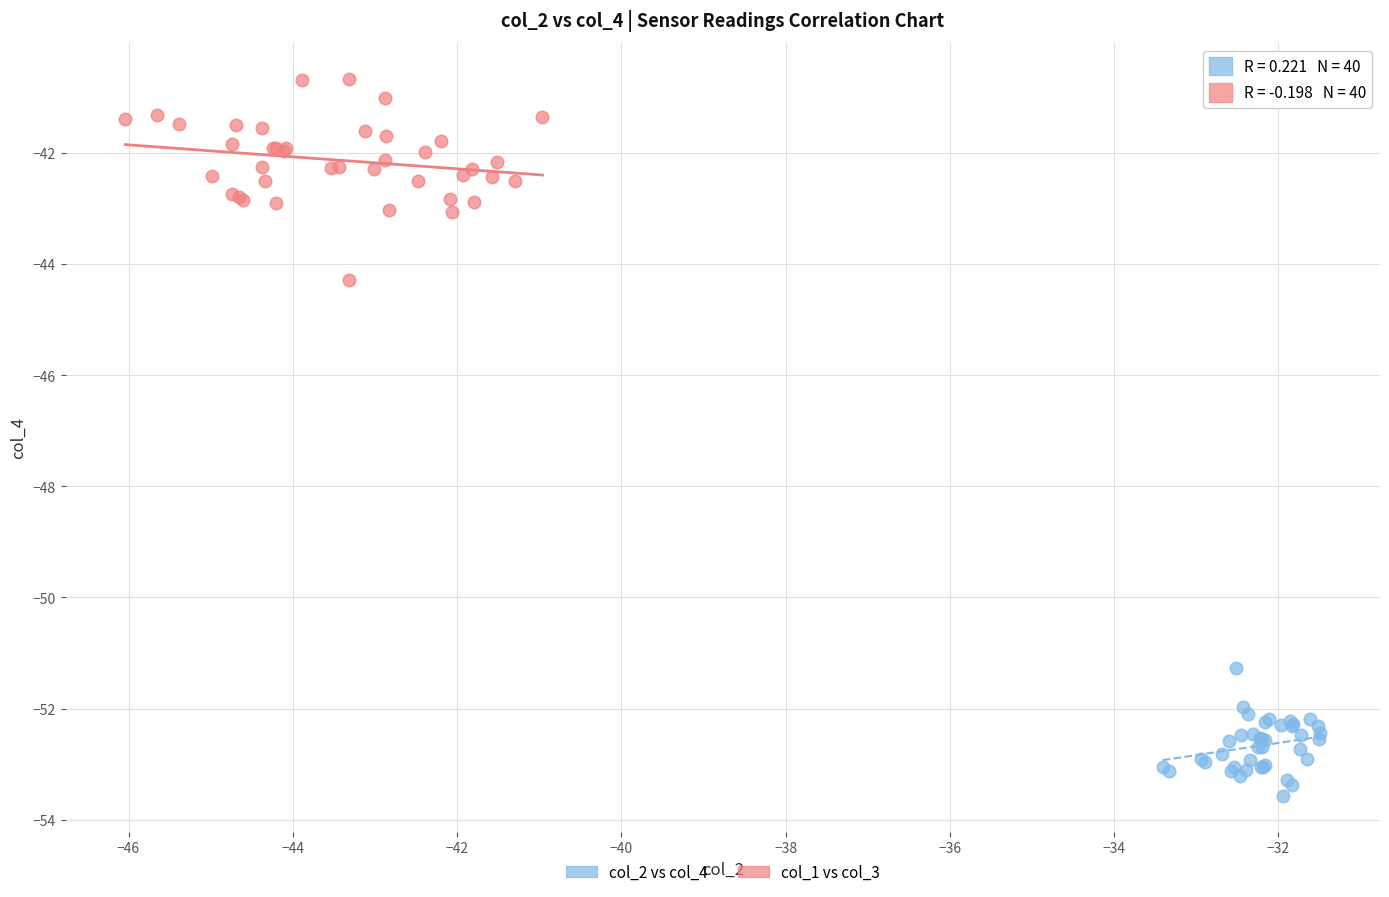

Which series has the widest spread of Y values?

col_1 vs col_3